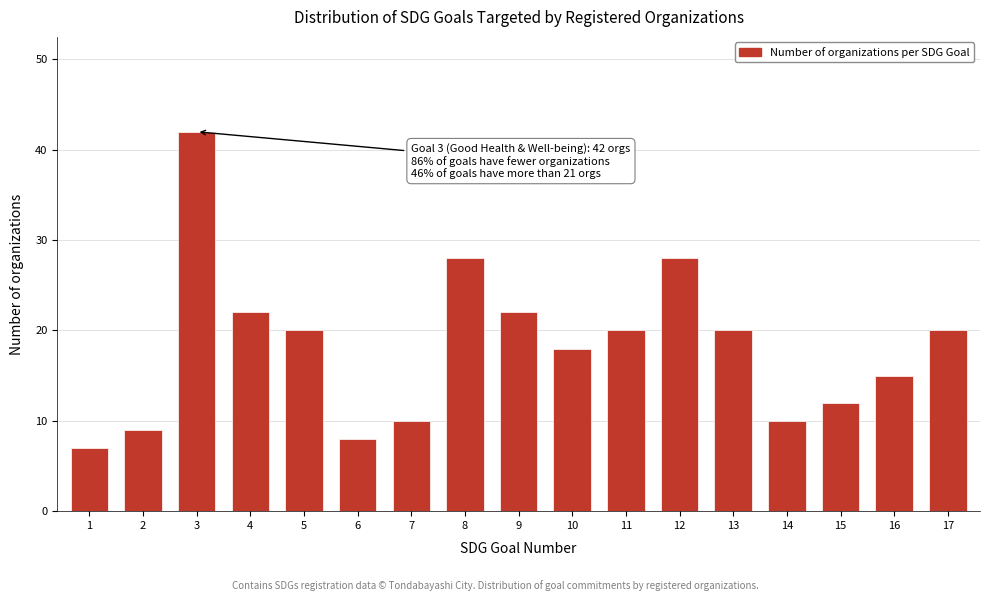

Reading right to left, list all the values displayed in this chart.

20	15	12	10	20	28	20	18	22	28	10	8	20	22	42	9	7